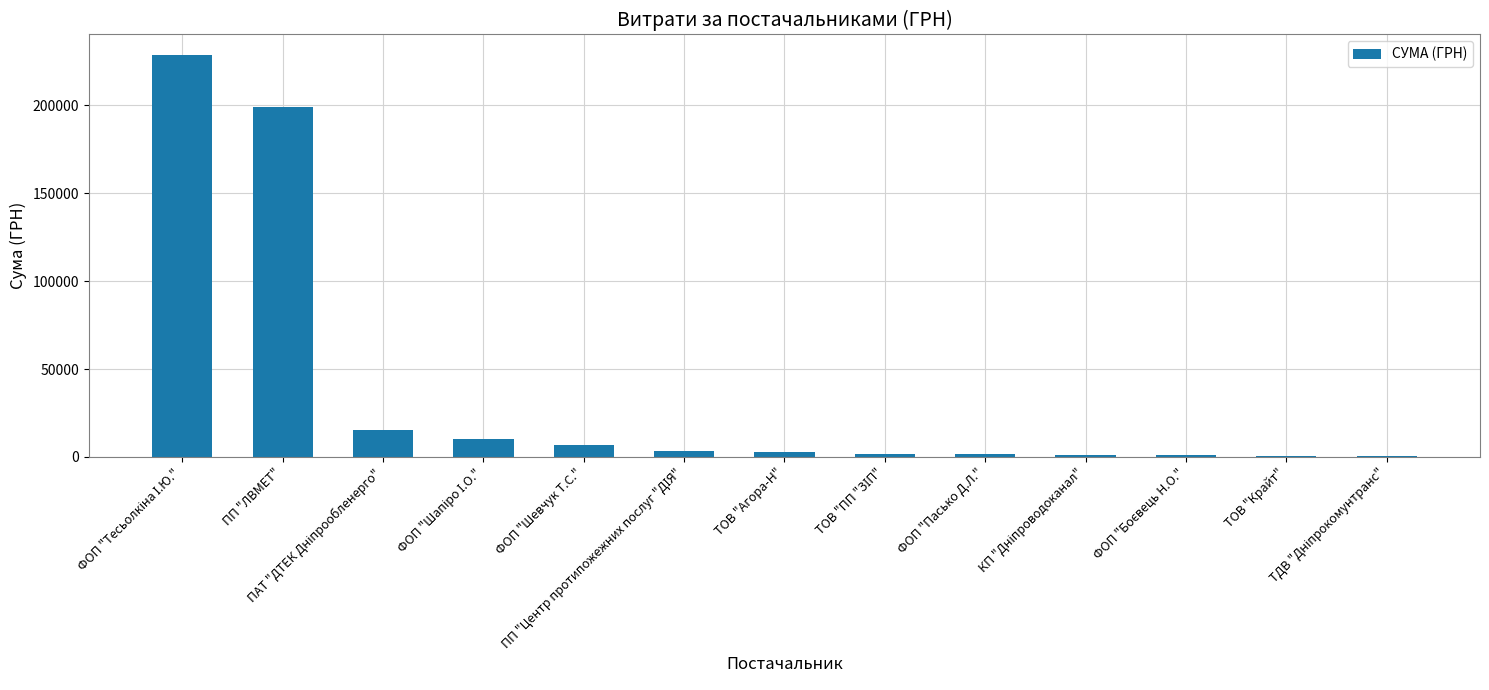

Are the bars horizontal?

No